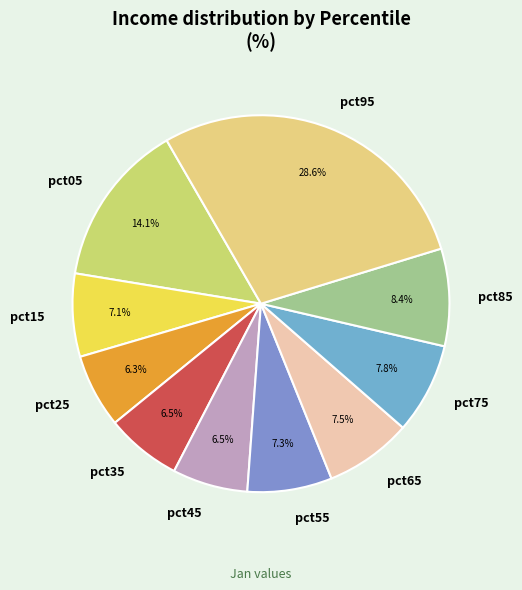

Between pct45 and pct95, which is larger?

pct95